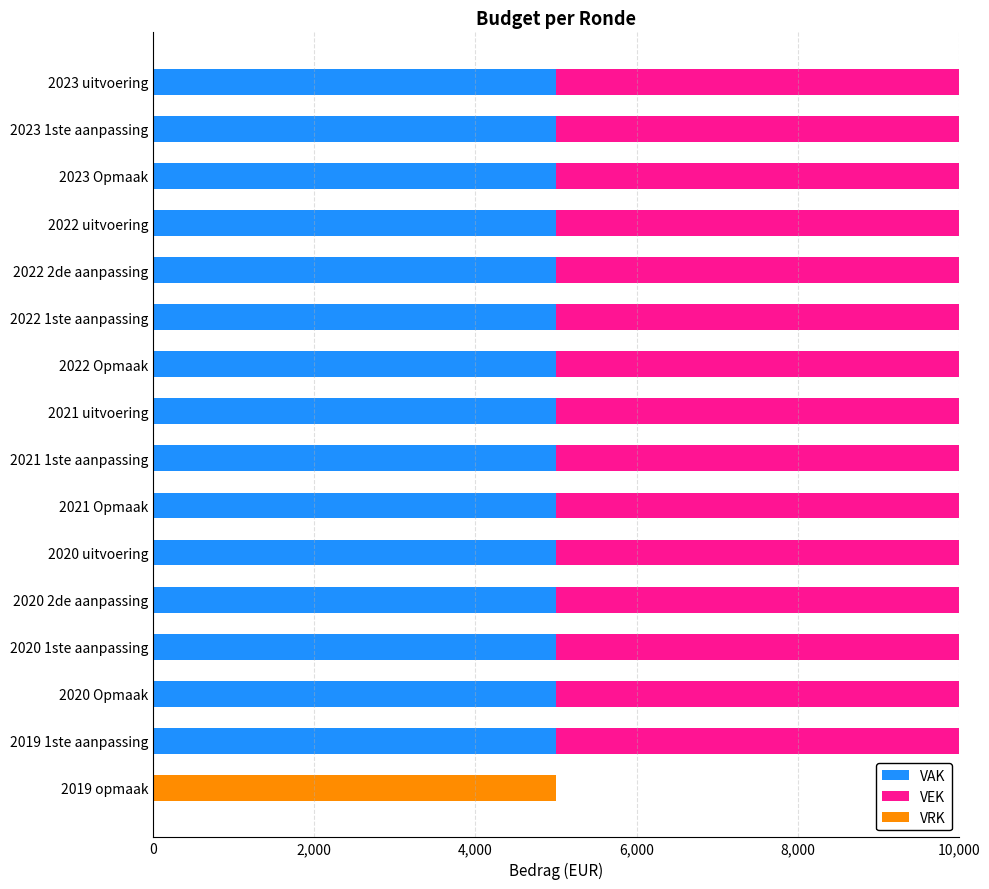

What is the highest value of the VAK series?

5000